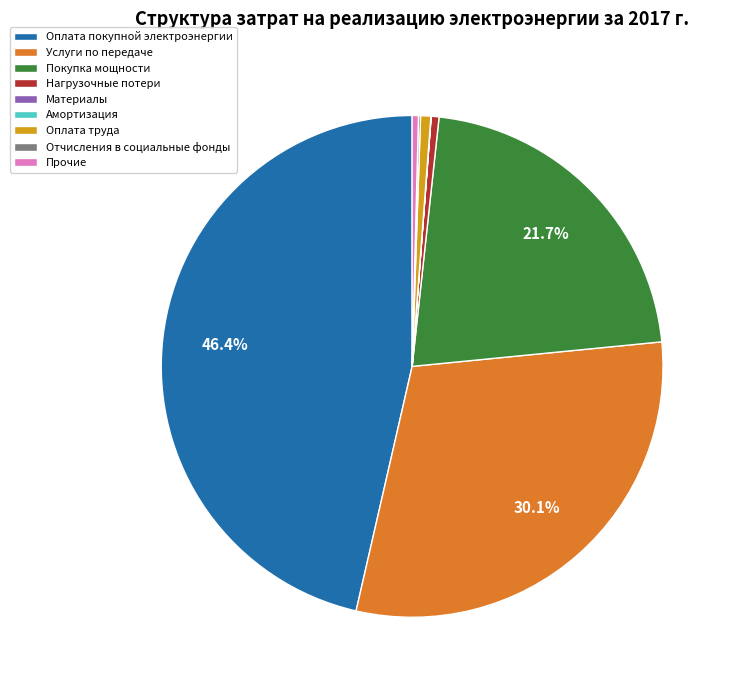

To the nearest percent, what portion does Оплата труда represent?

1%